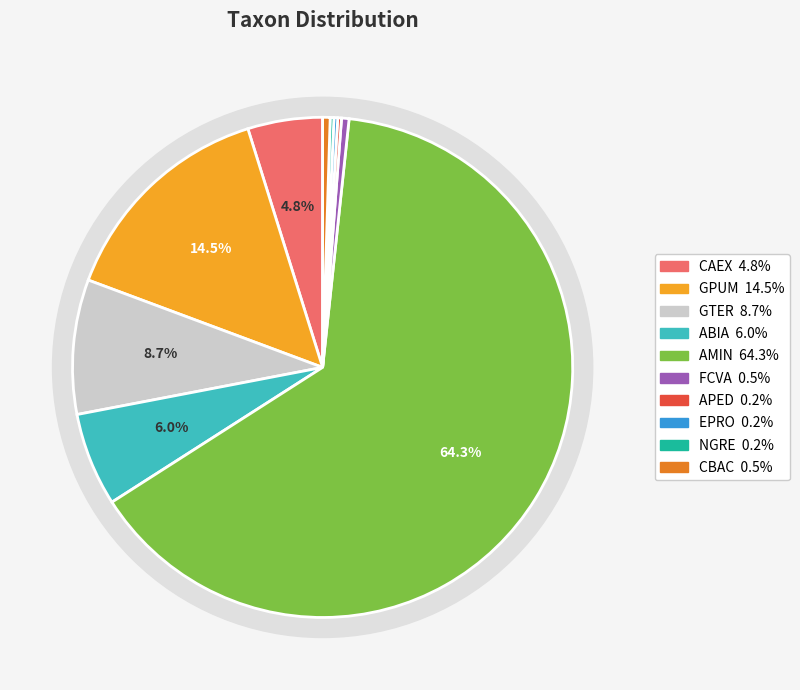

Is GTER the majority of the pie?

No